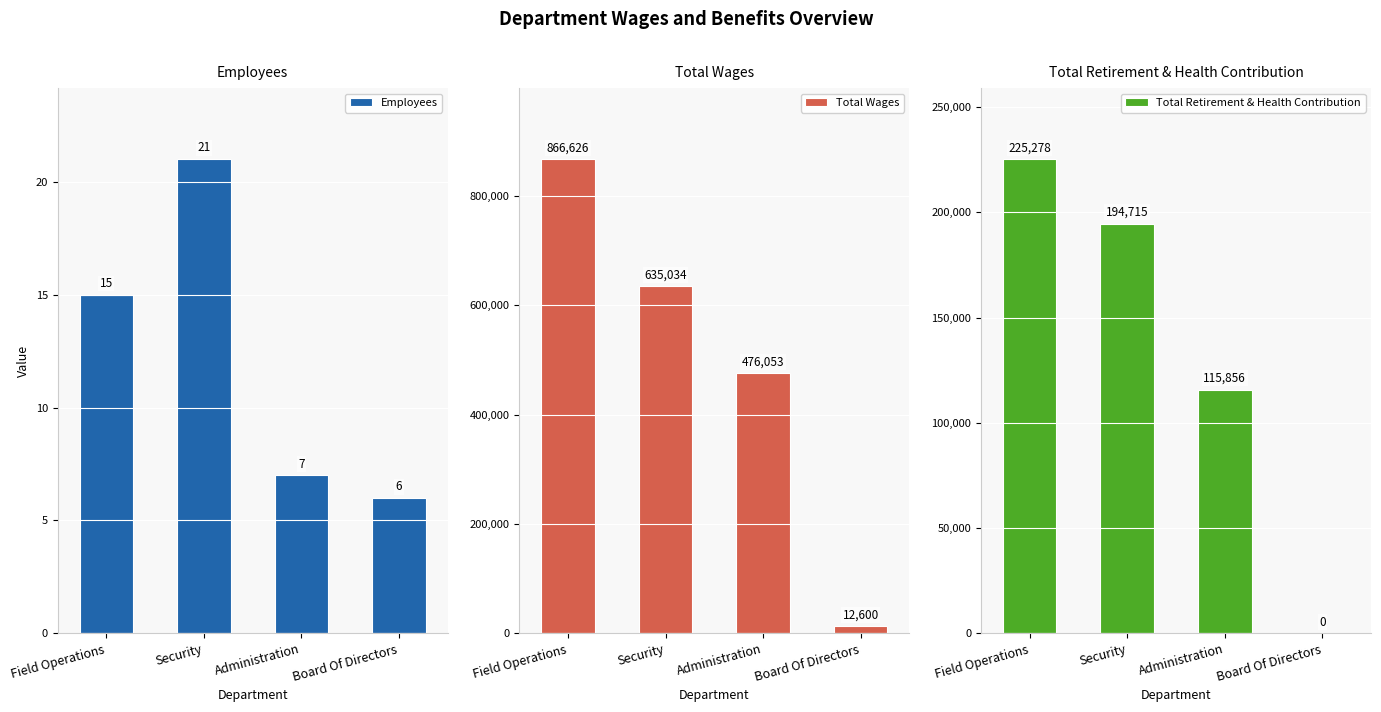

How many values in Total Retirement & Health Contribution are above zero?

3